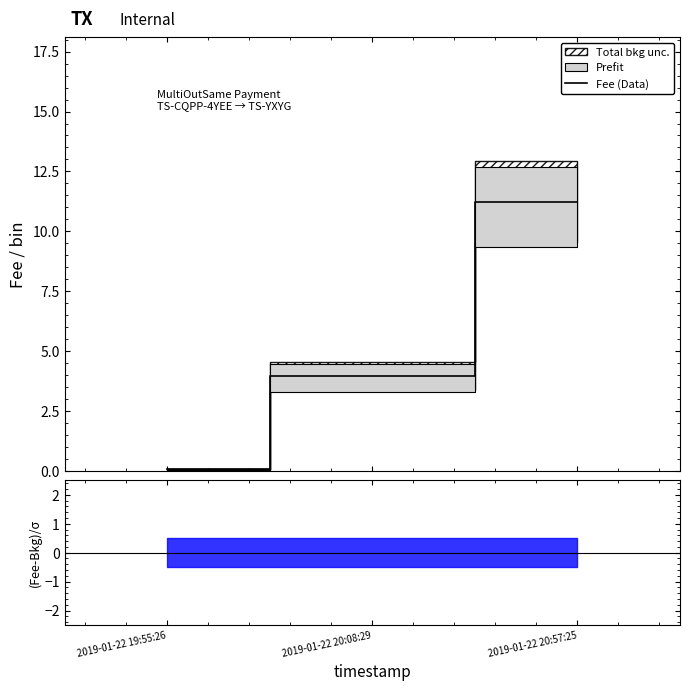

Between 2019-01-22 20:57:25 and 2019-01-22 19:55:26, which is larger?

2019-01-22 20:57:25